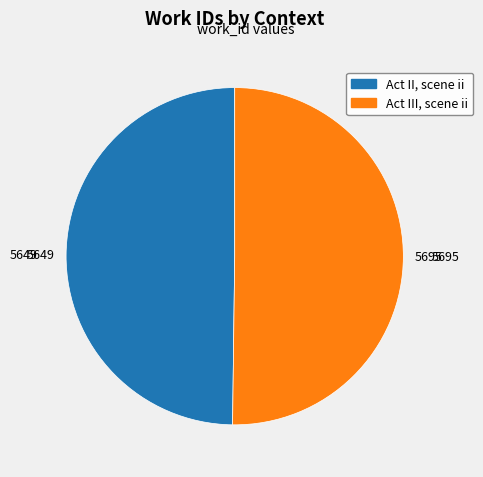

Approximately how many times larger is the value at Act II, scene ii compared to Act III, scene ii?

1.0